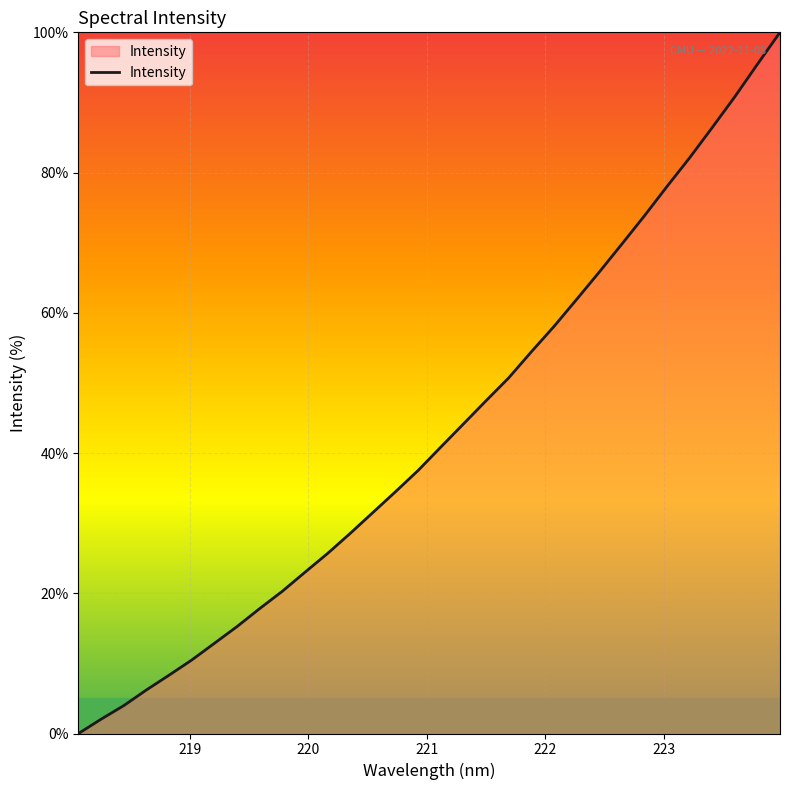

What is the maximum value shown in the chart?

100.0